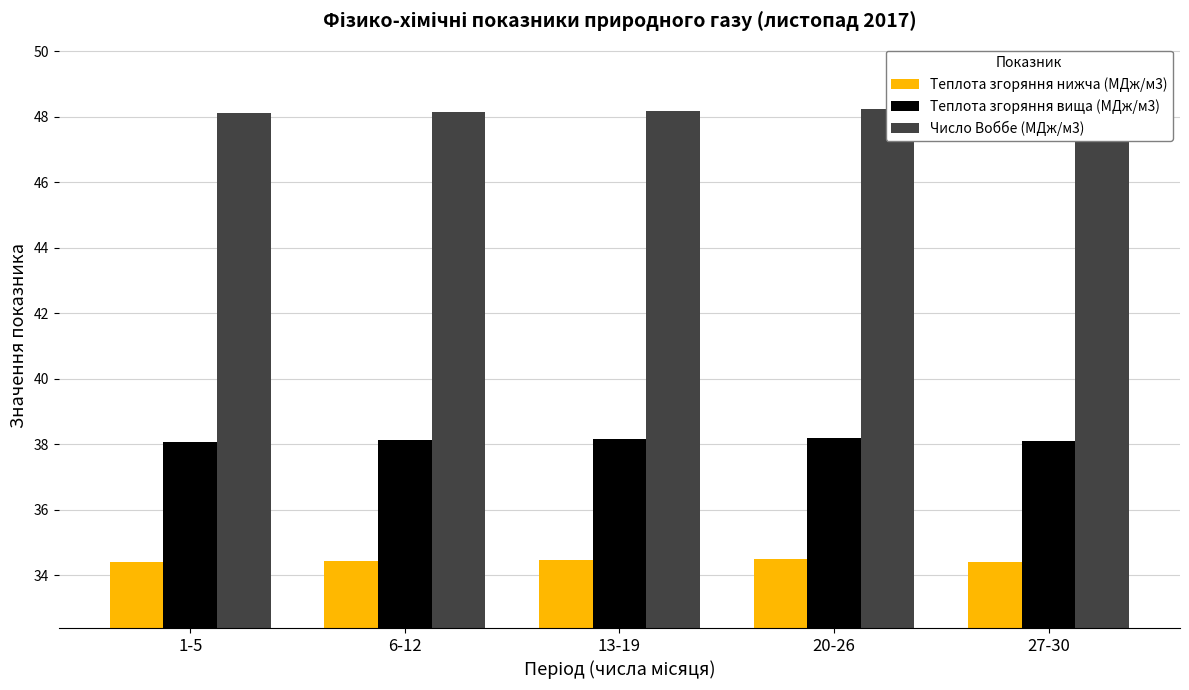

True or false: Теплота згоряння вища (МДж/м3) has a value of 38.2 at 20-26.

True